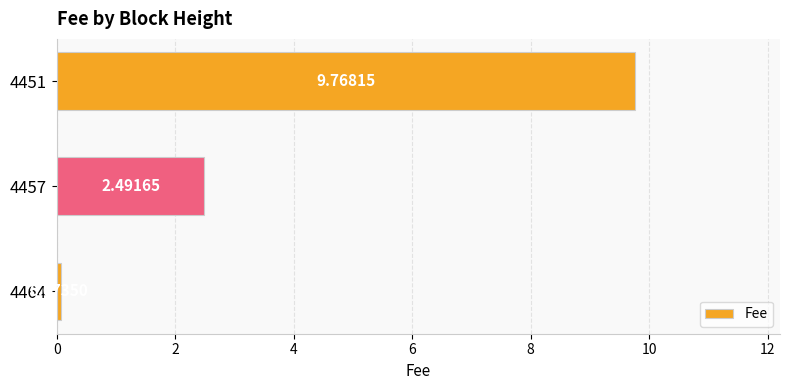

Where is the data nearest to the value 4?

4457